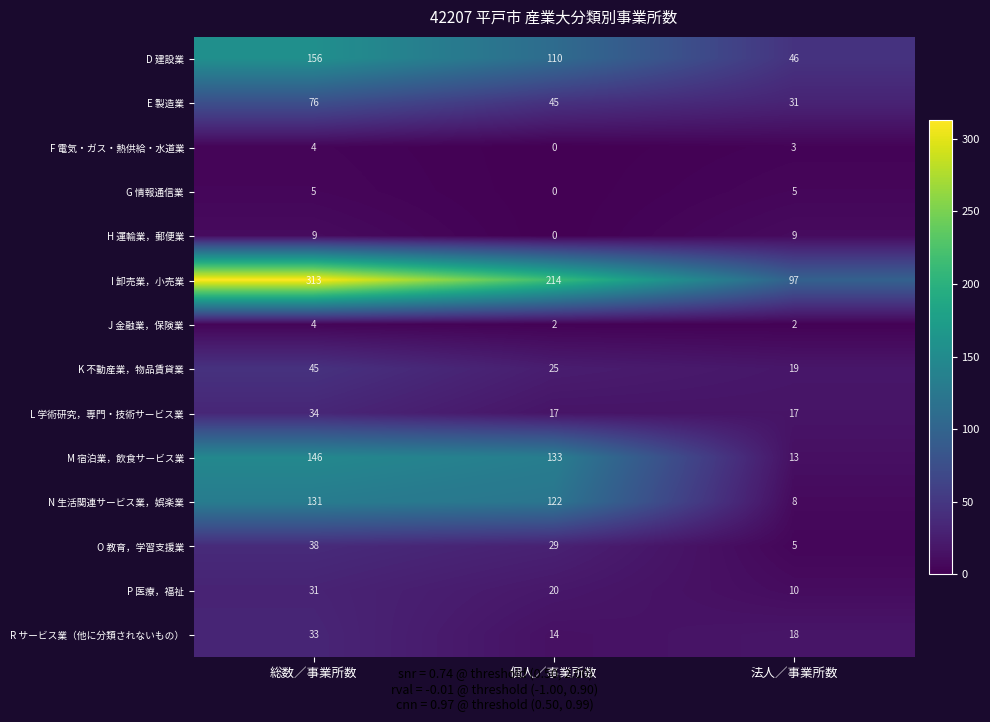

Which series has the largest range (max minus min)?

I 卸売業，小売業